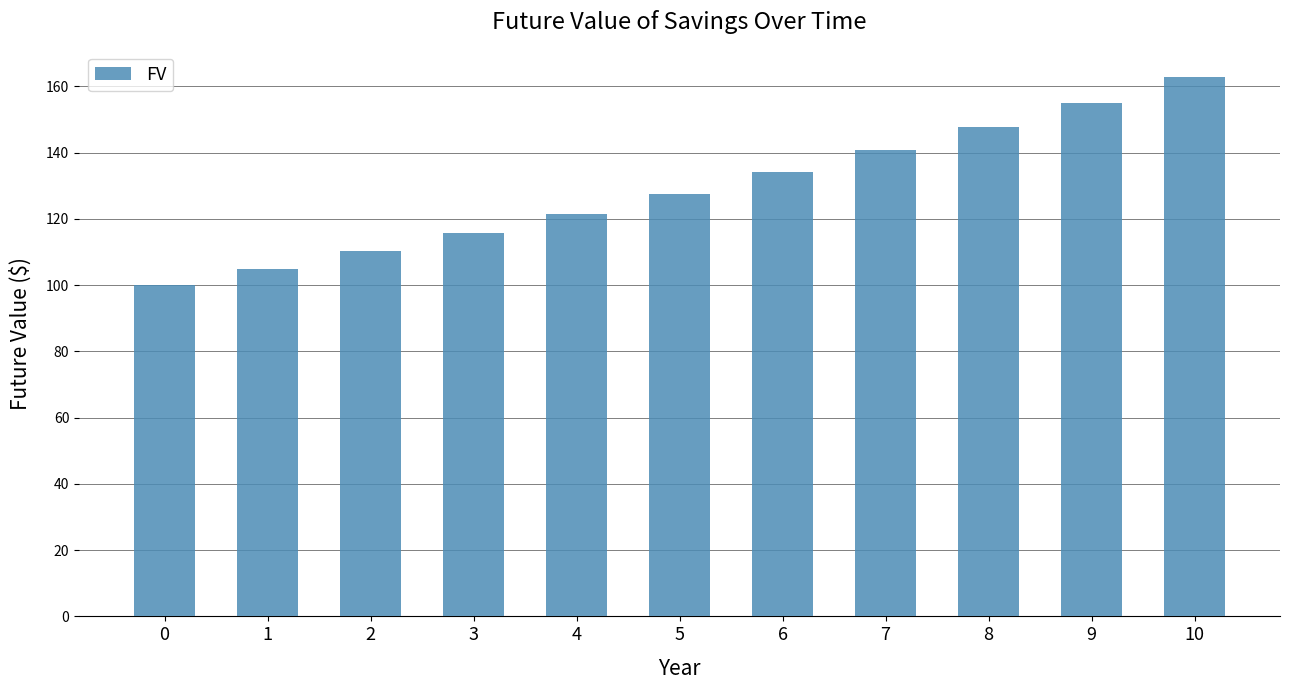

Approximately how many times larger is the value at 5 compared to 3?

1.1